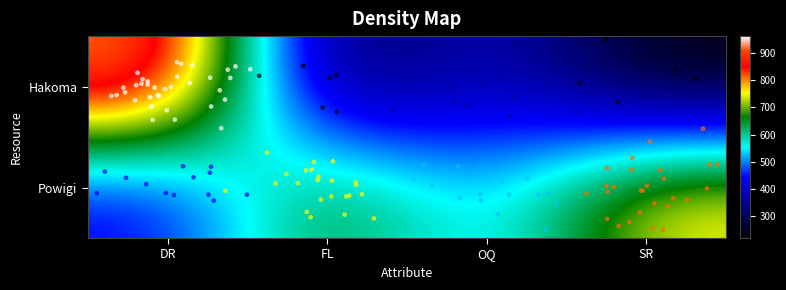

How many data points in Hakoma are above 412?

1